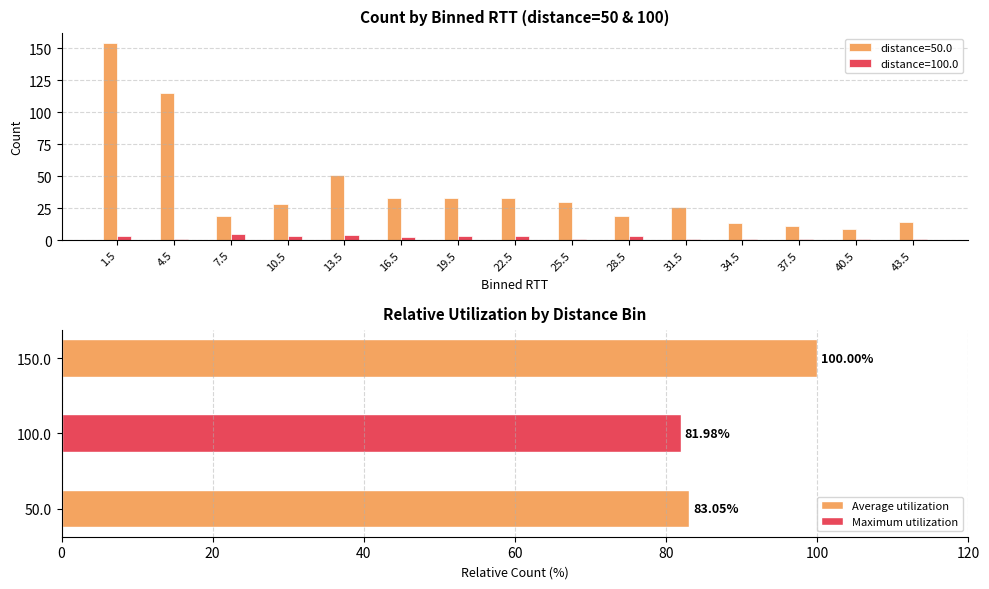

The 50.0 series shows 51 at 13.5. True or false?

True